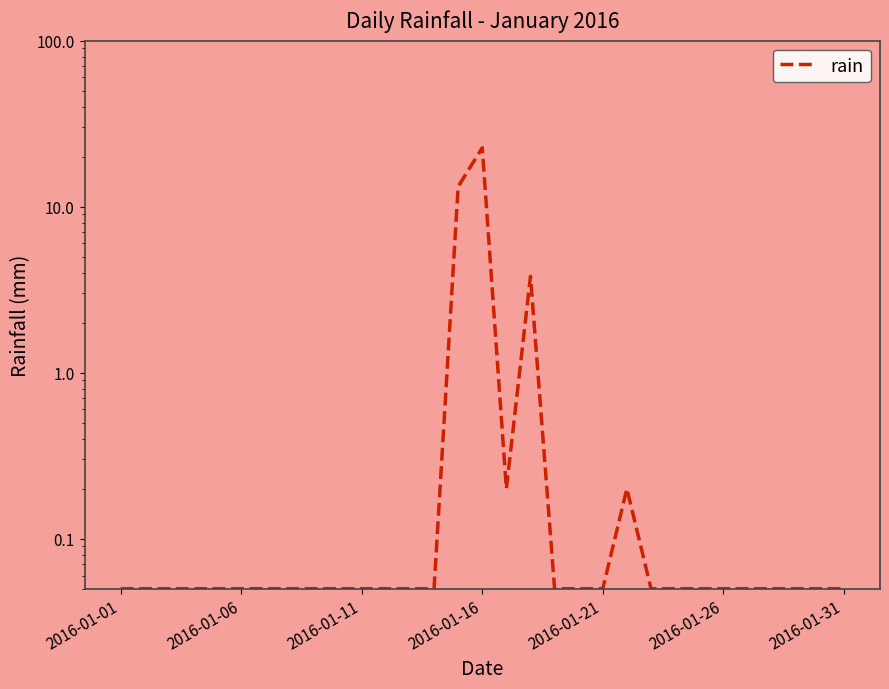

What value does the data have at 2016-01-11?

0.1